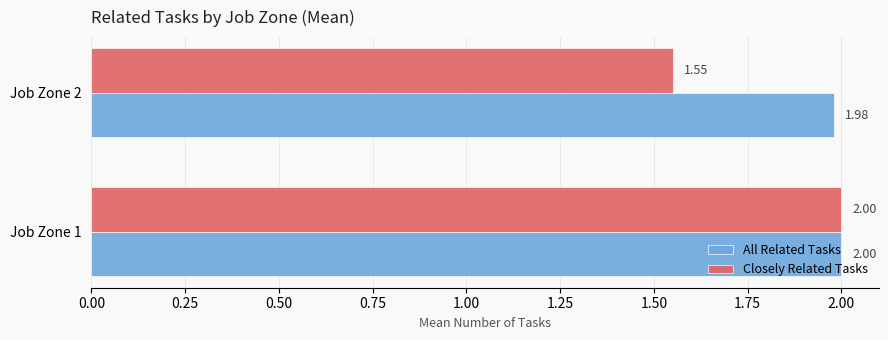

Is the value of All Related Tasks at Job Zone 2 greater than the value of Closely Related Tasks at Job Zone 2?

Yes